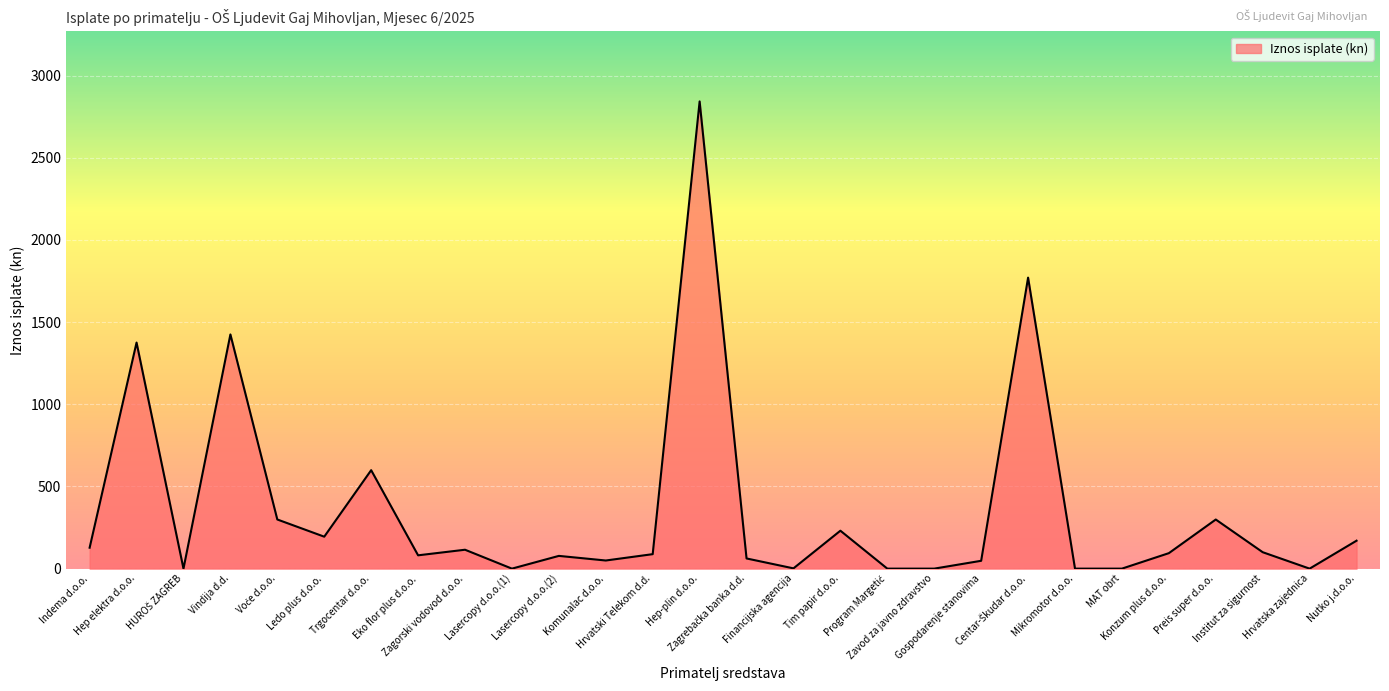

What is the greatest value displayed?

2842.6